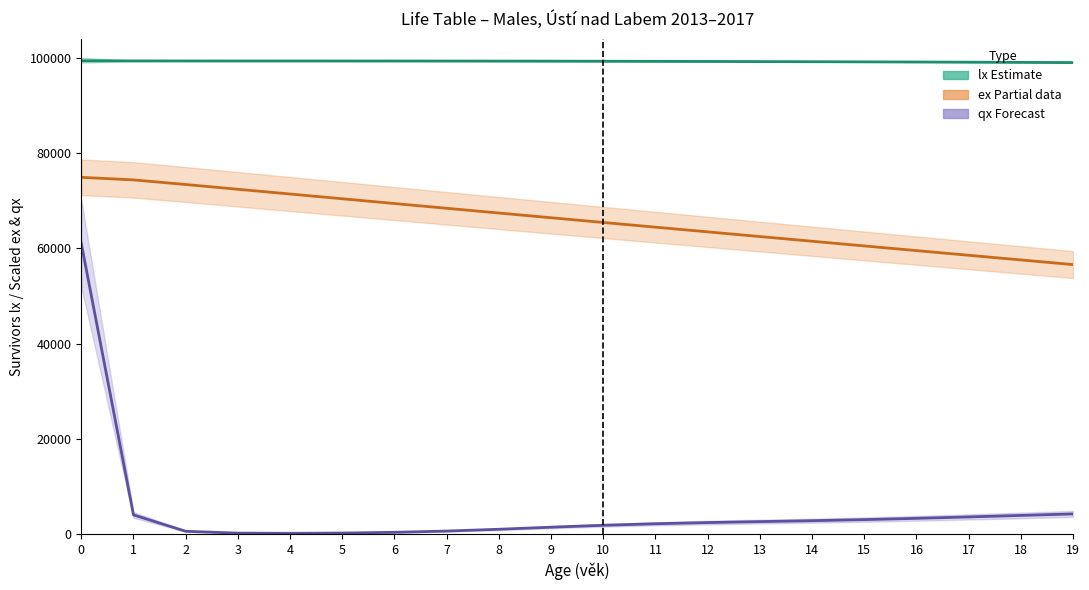

Is the value of lx mid (Estimate) at 16 greater than the value of ex mid (Partial) at 6?

Yes